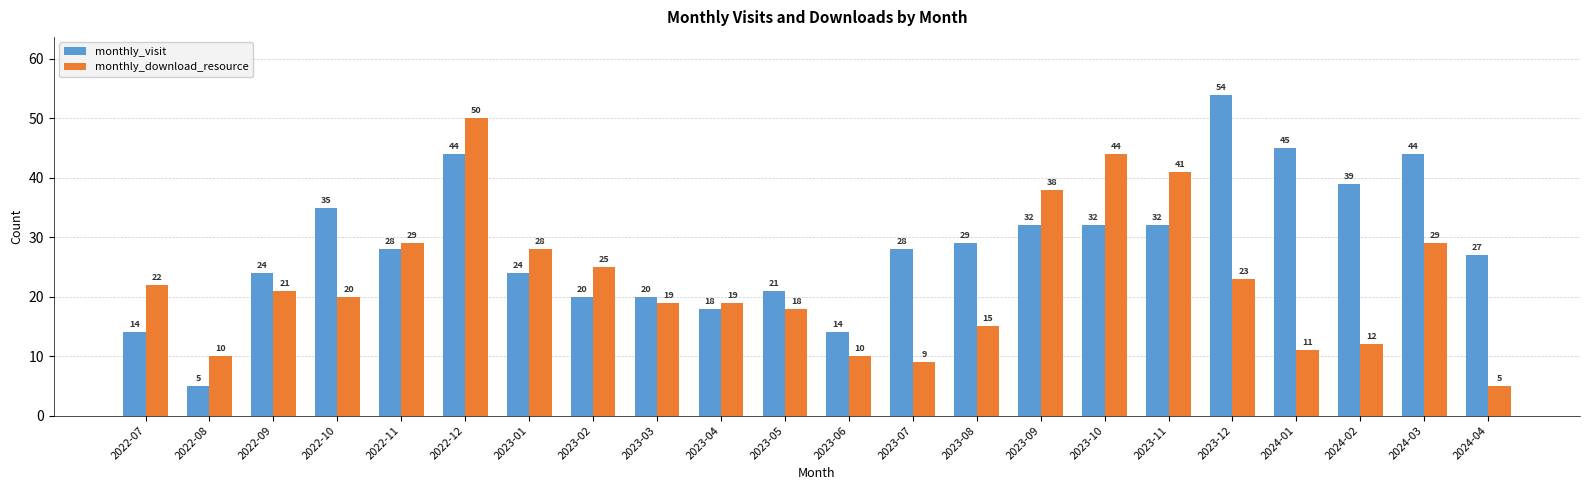

At which label is monthly_download_resource closest to 27?

2023-01